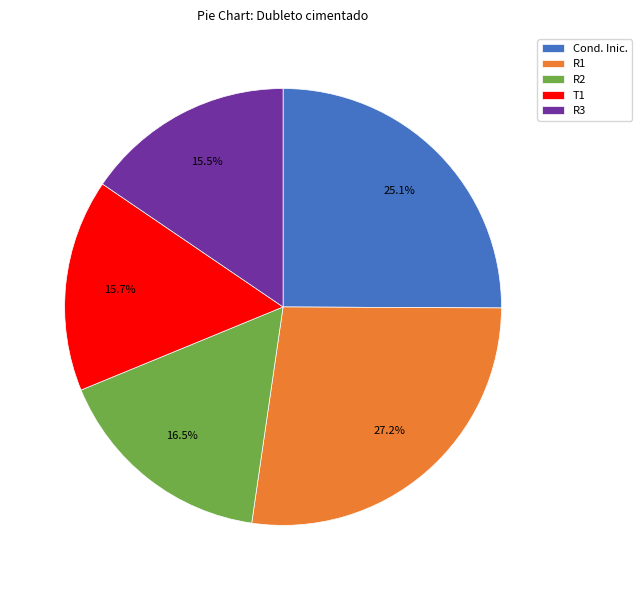

What percentage is the R1 slice, to the nearest percent?

27%